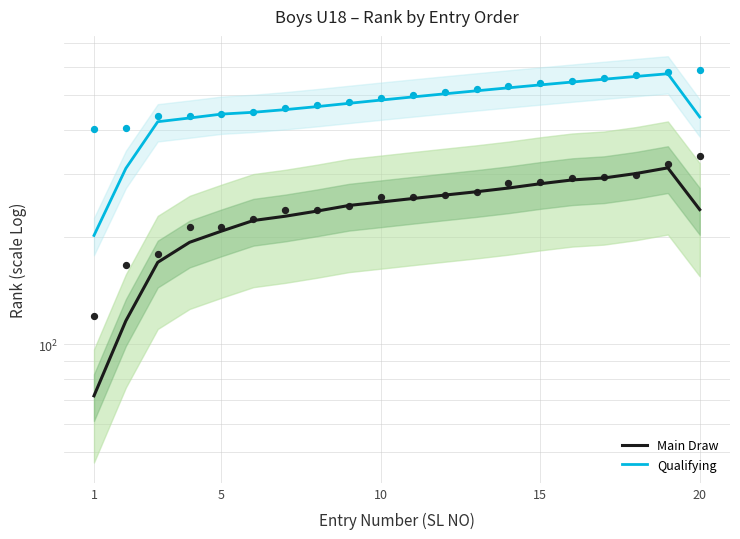

What are all the series names shown in the legend?

Main Draw, Qualifying